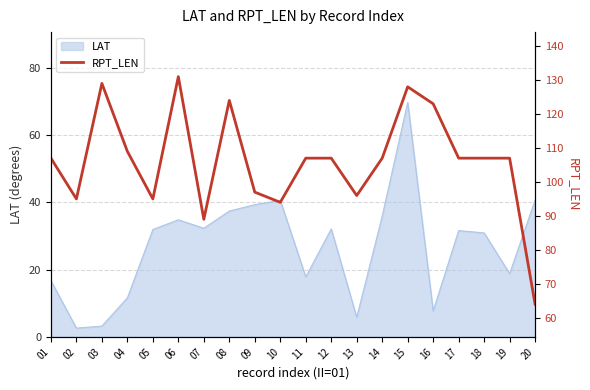

How many categories are shown in the chart?

20